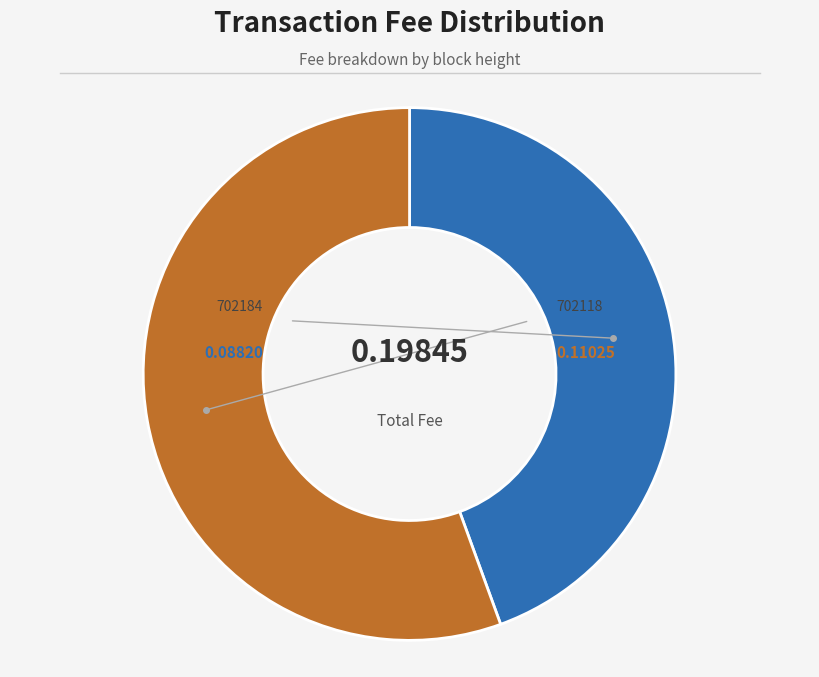

Is there any slice that represents more than half of the pie?

Yes